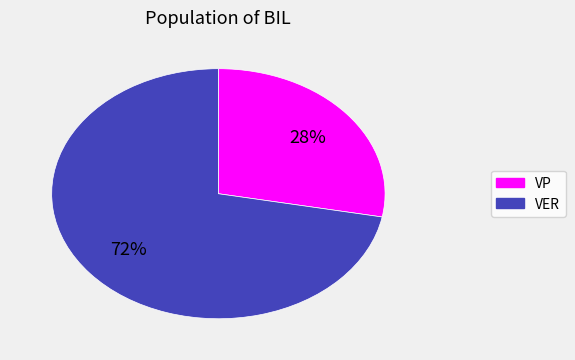

Is there any slice that represents more than half of the pie?

Yes